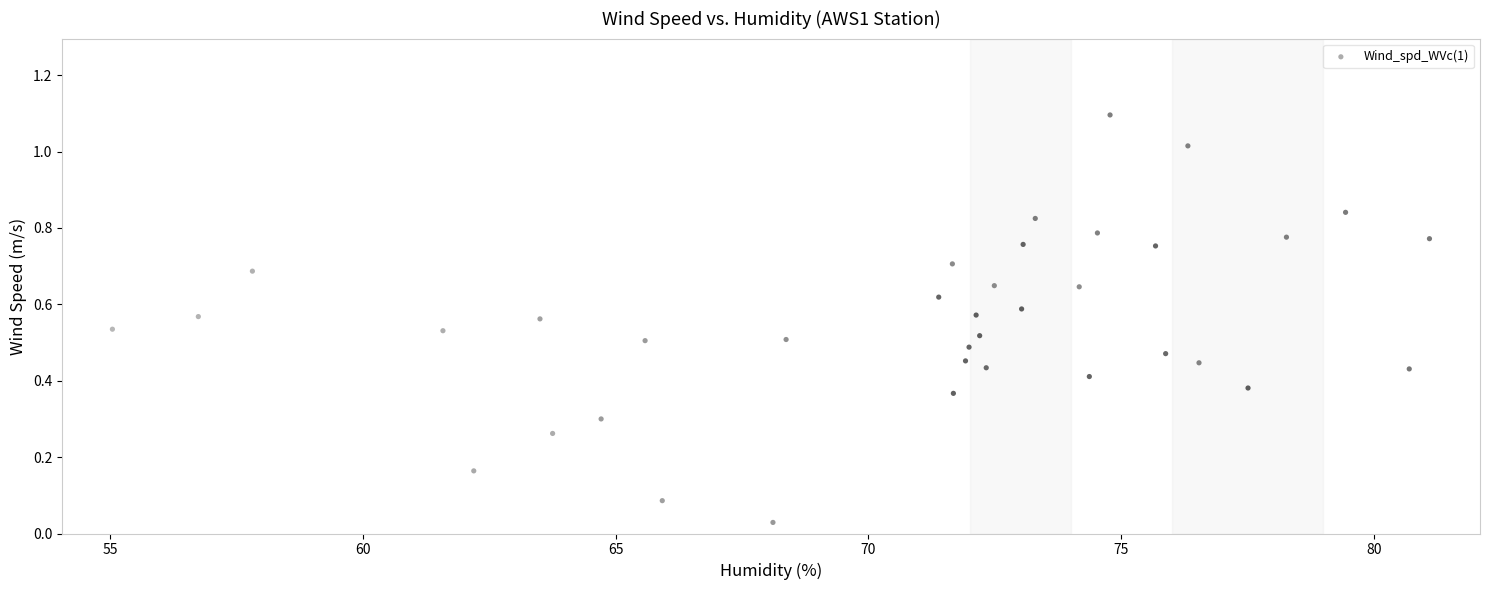

What is the range of Y values (max minus min)?

1.1